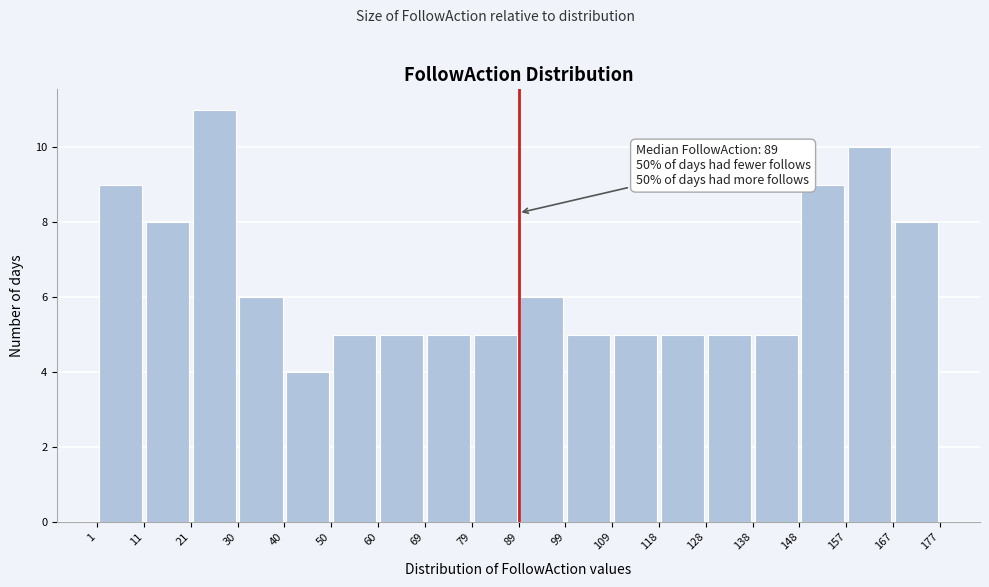

Which range on the x-axis has the tallest bar?

21 to 30